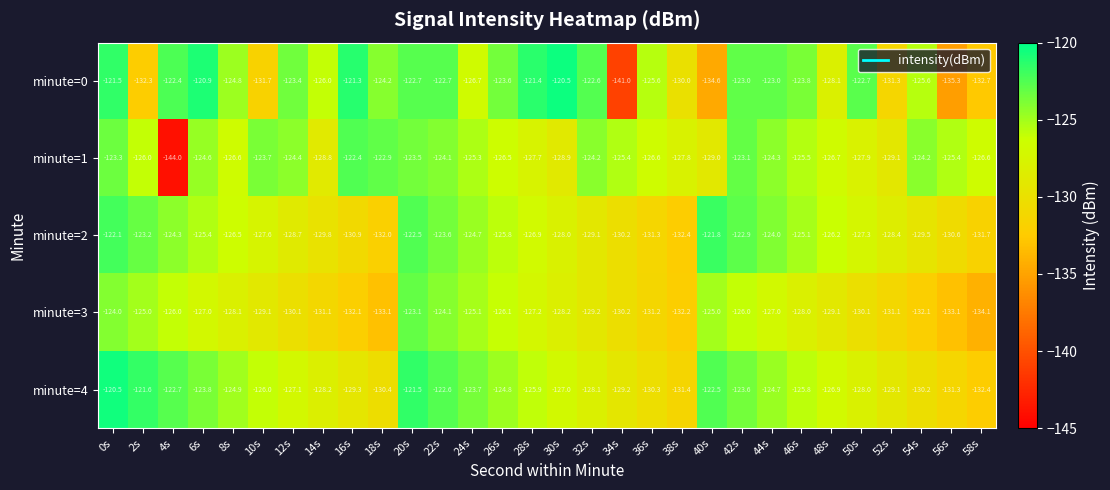

What is the difference between the minute=1 values at 8s and 38s?

1.2